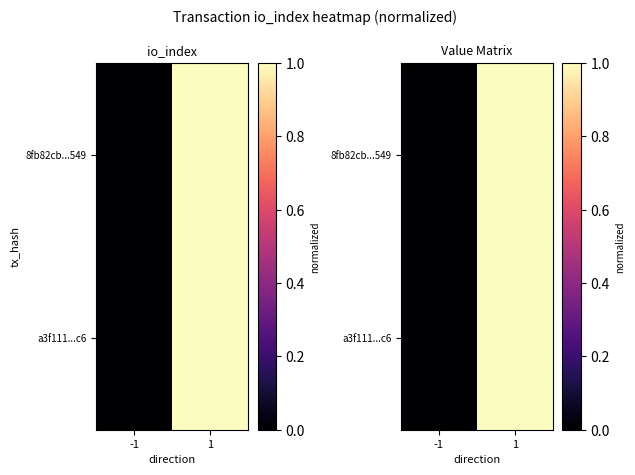

Count the 8fb82cb...549 values in the range 0 to 1.

2